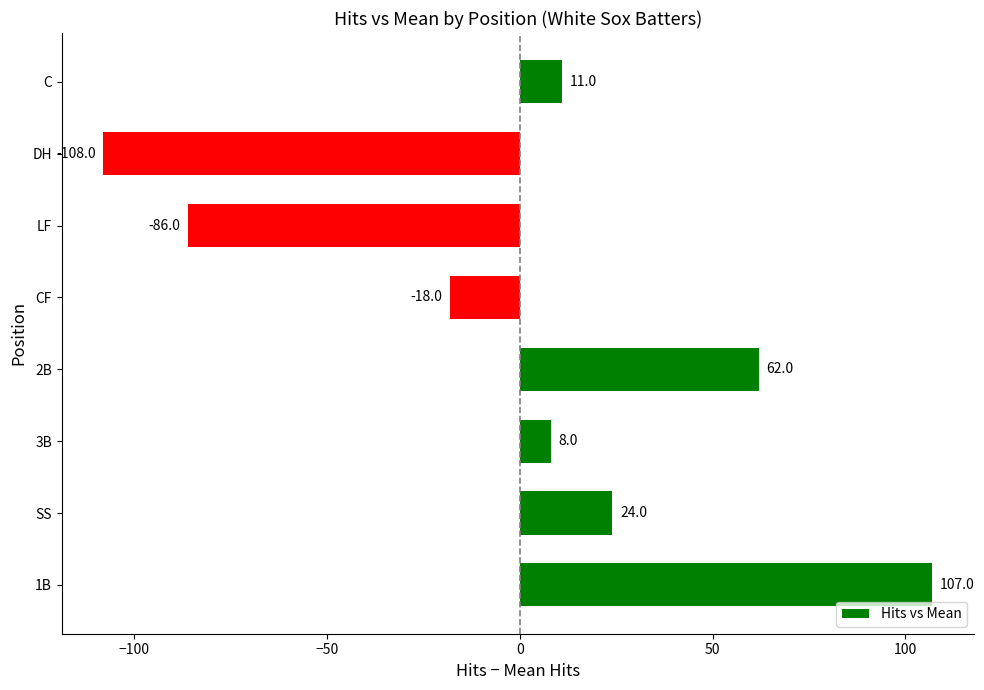

What is the difference between the second highest and minimum values?

170